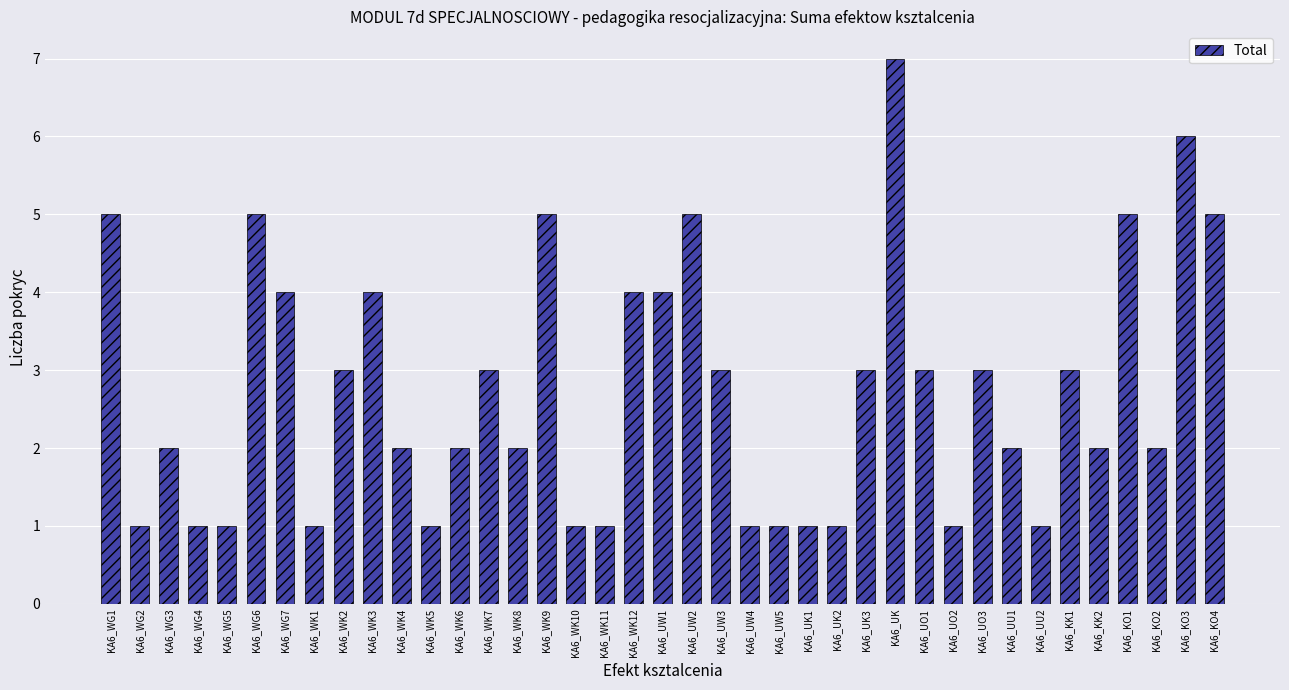

At which category does the chart reach its peak across all series?

KA6_UK